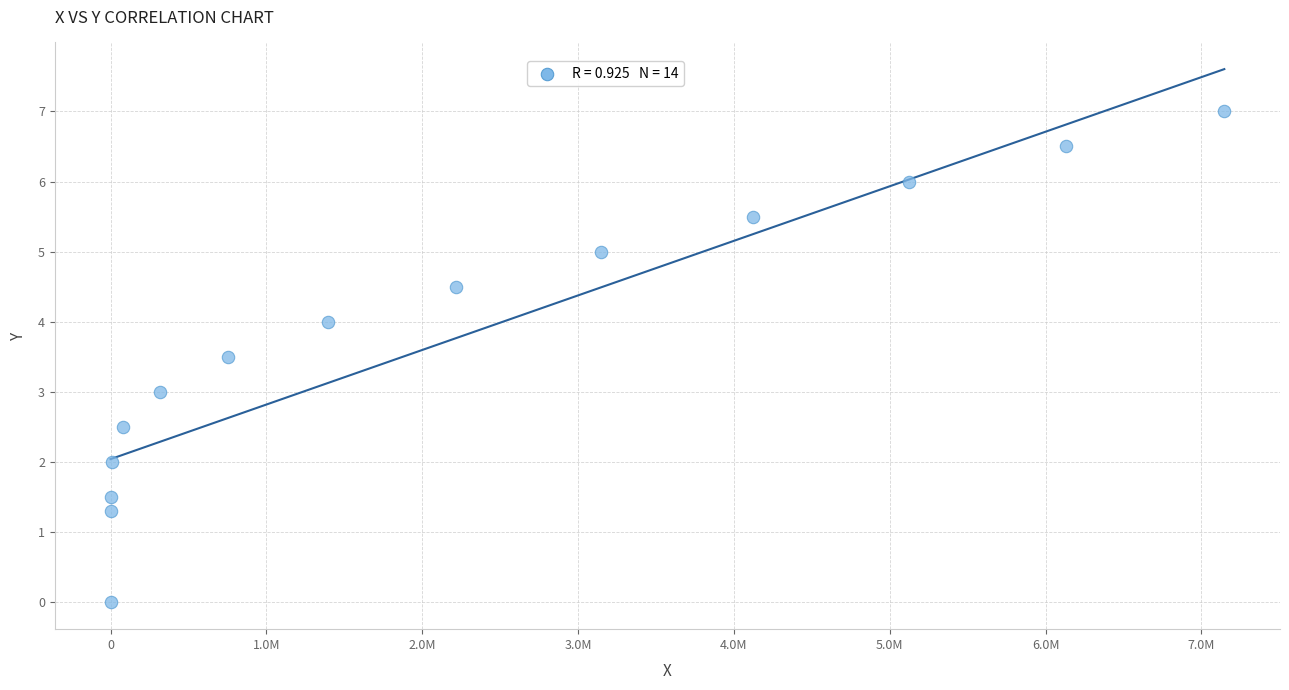

What is the range of X values (max minus min)?

7146677.7